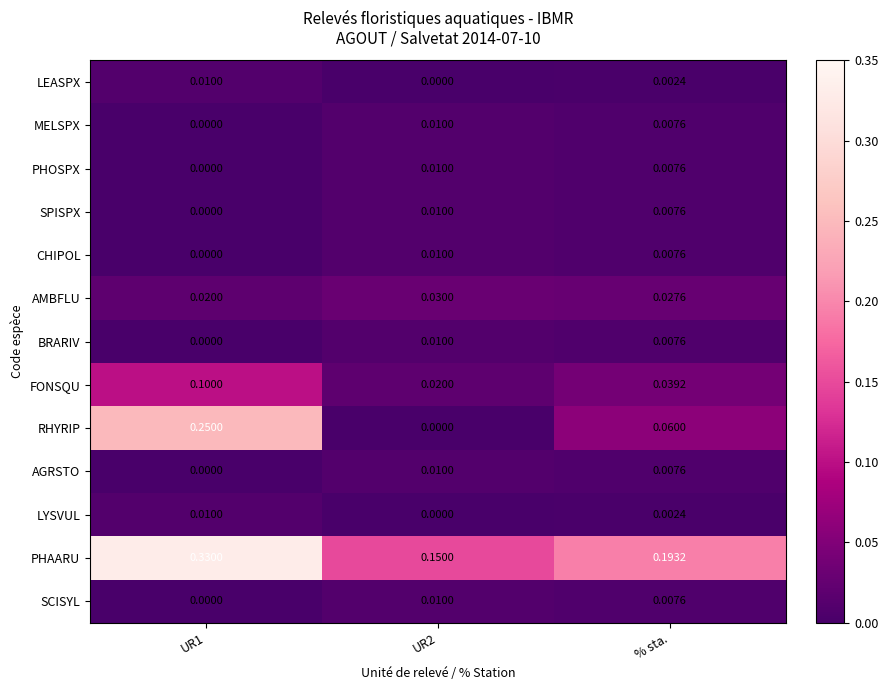

At which category is the sum across all series the highest?

UR1